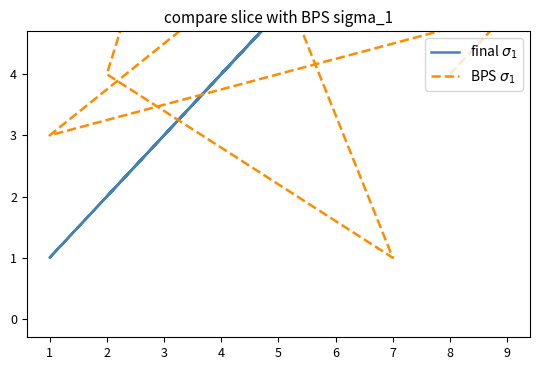

How many interior local peaks does the BPS $\sigma_1$ series have?

2